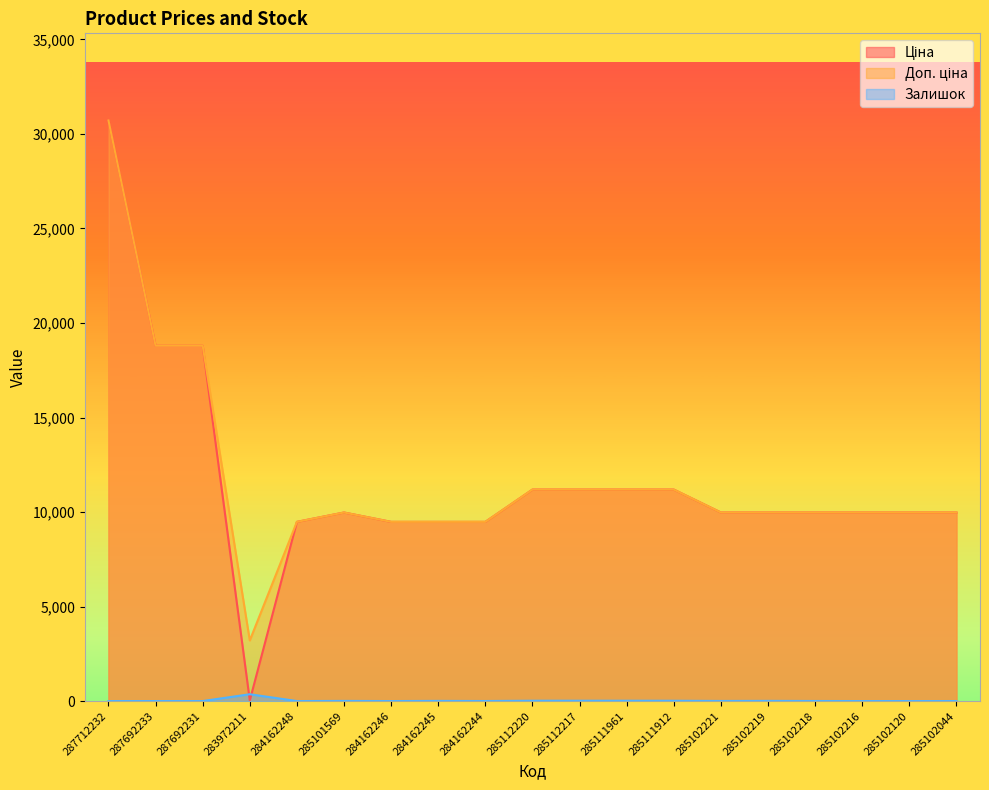

What is the average value of the Залишок series?

24.3